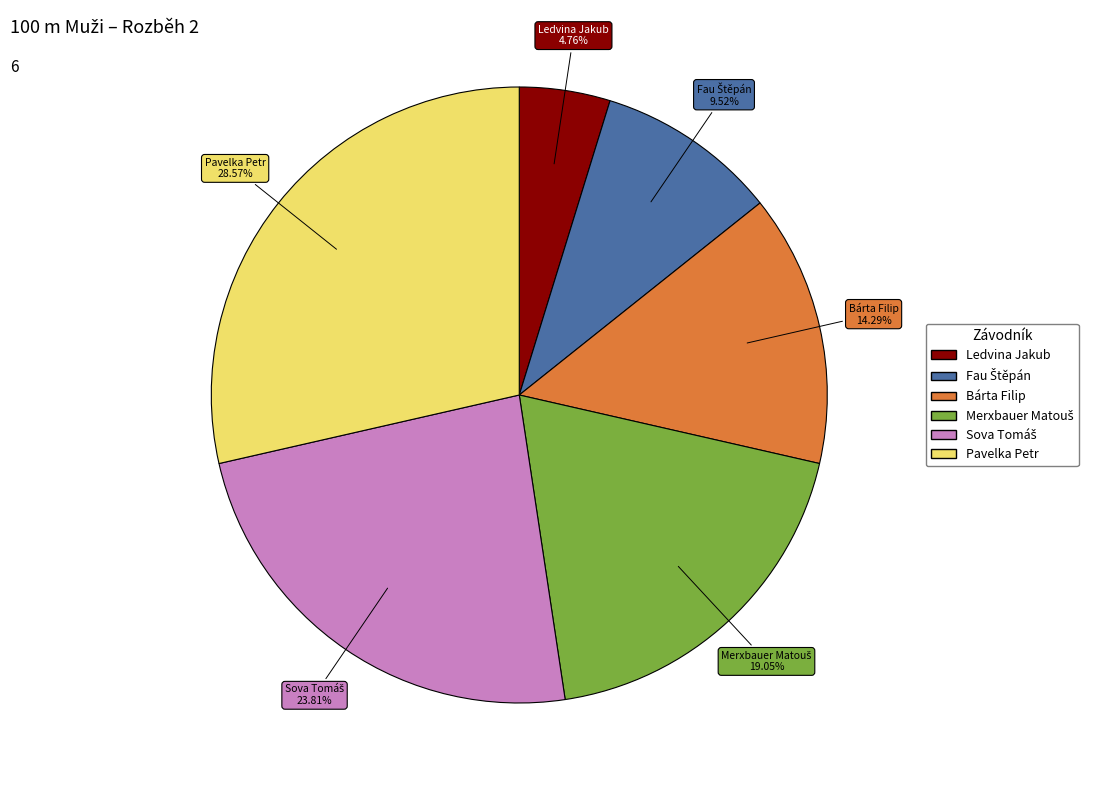

Does any single category account for the majority?

No